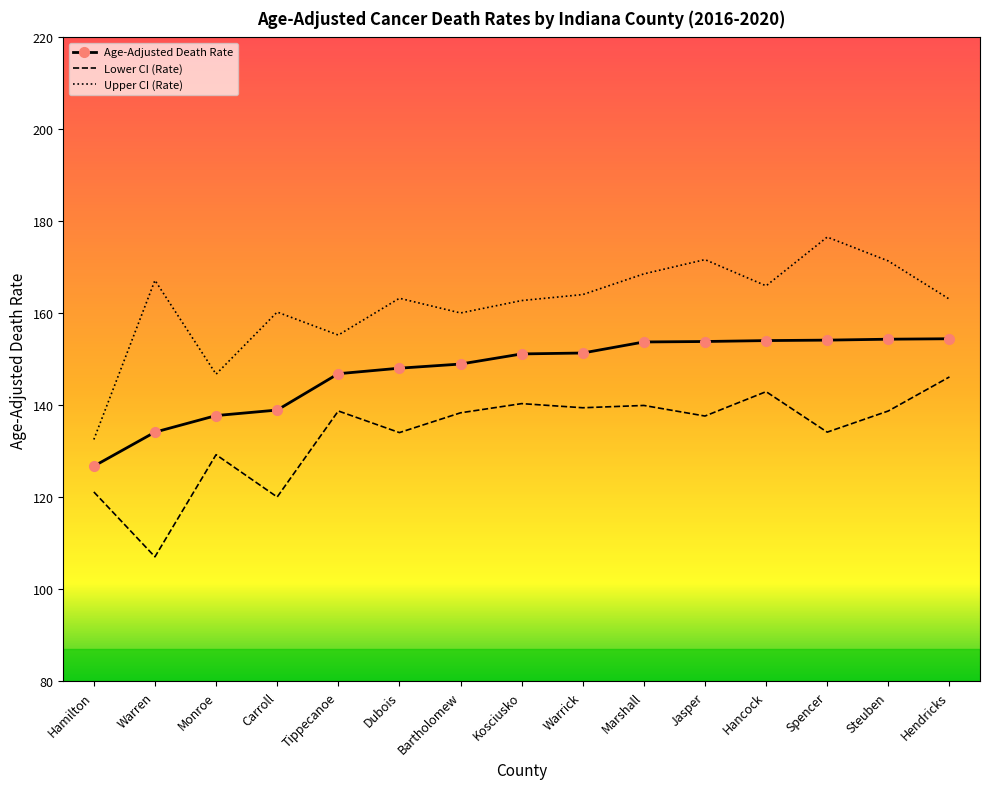

What position from the left is Warrick?

9